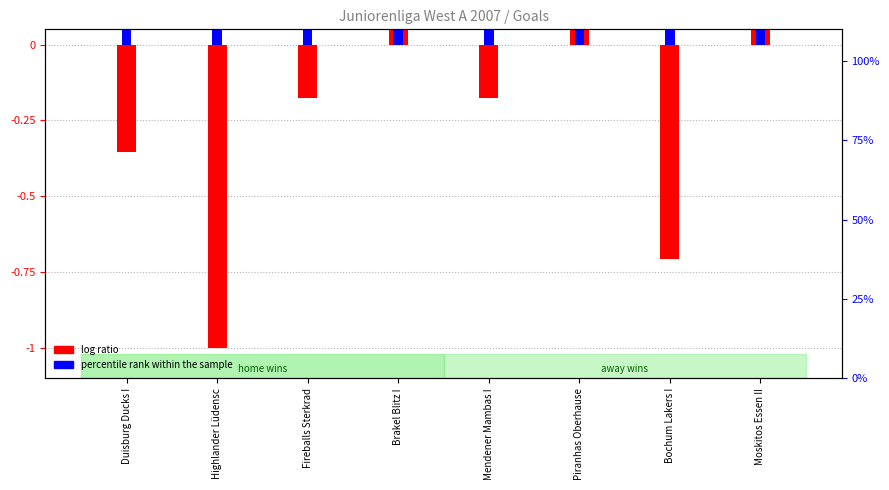

Read the percentile rank within the sample value at Bochum Lakers I.

0.9